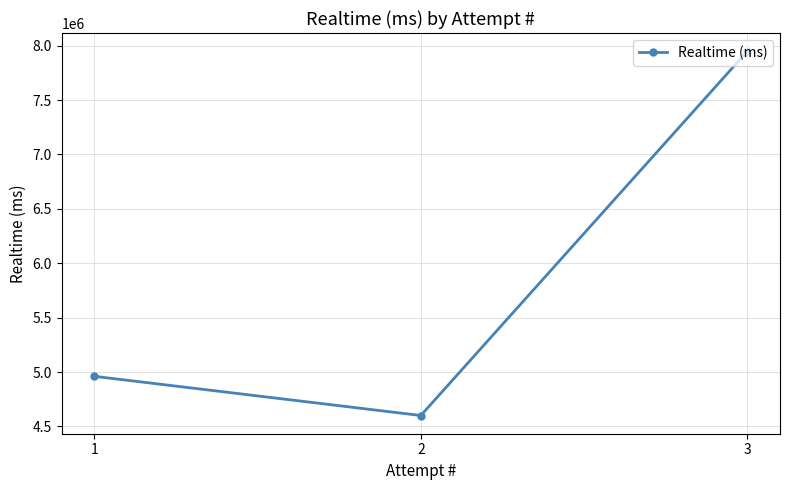

The chart shows a value of 4960966 at 1. True or false?

True